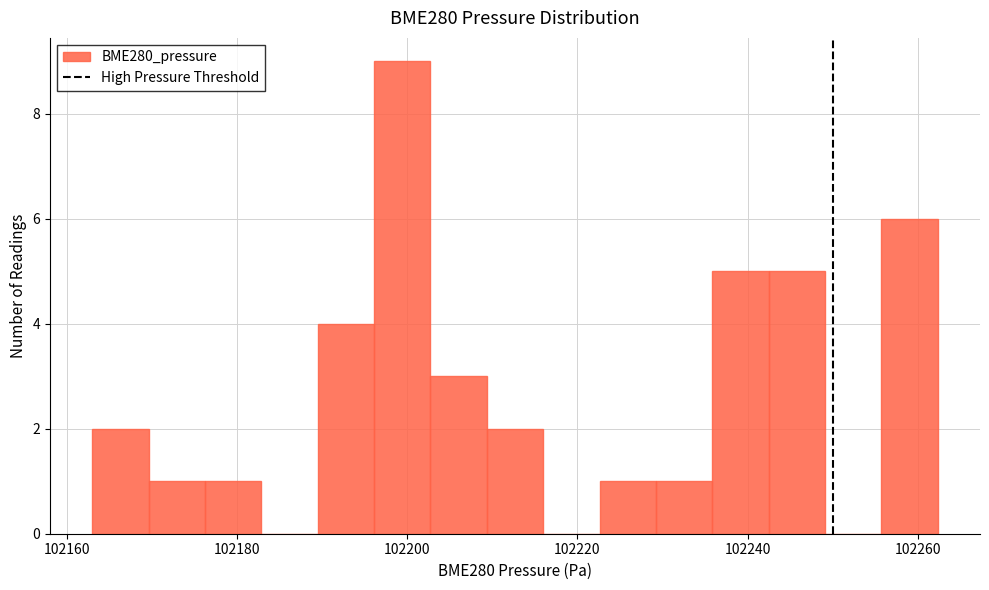

Around what value on the x-axis is the tallest bar? Give the approximate position of its centre, as read against the axis.

102200